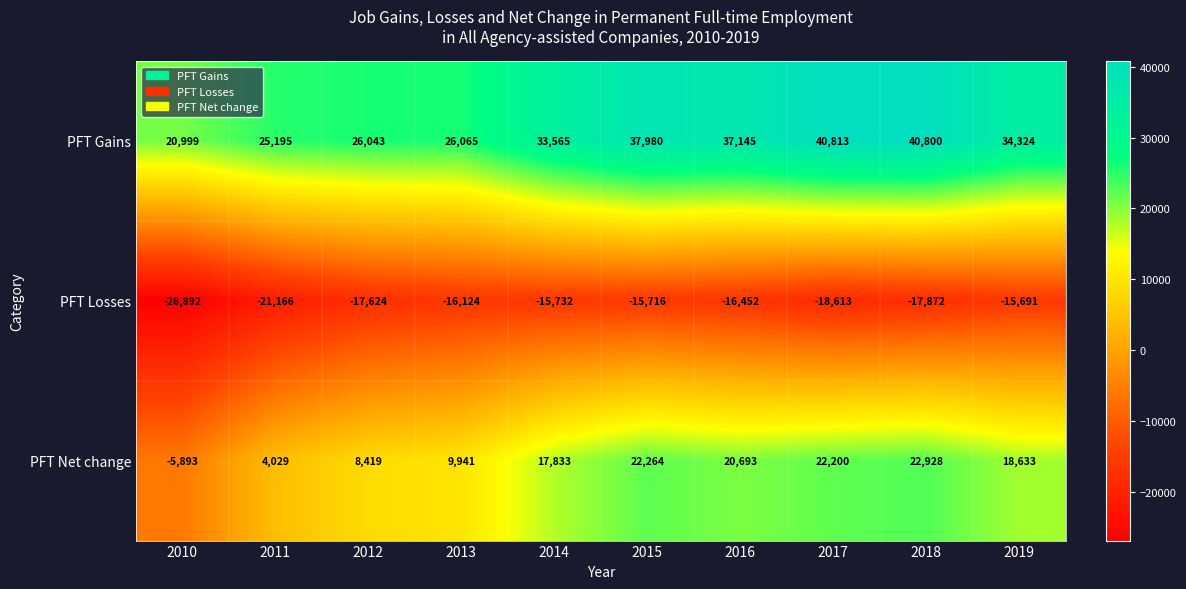

Rank the series at 2010 from highest to lowest value.

PFT Gains, PFT Net change, PFT Losses